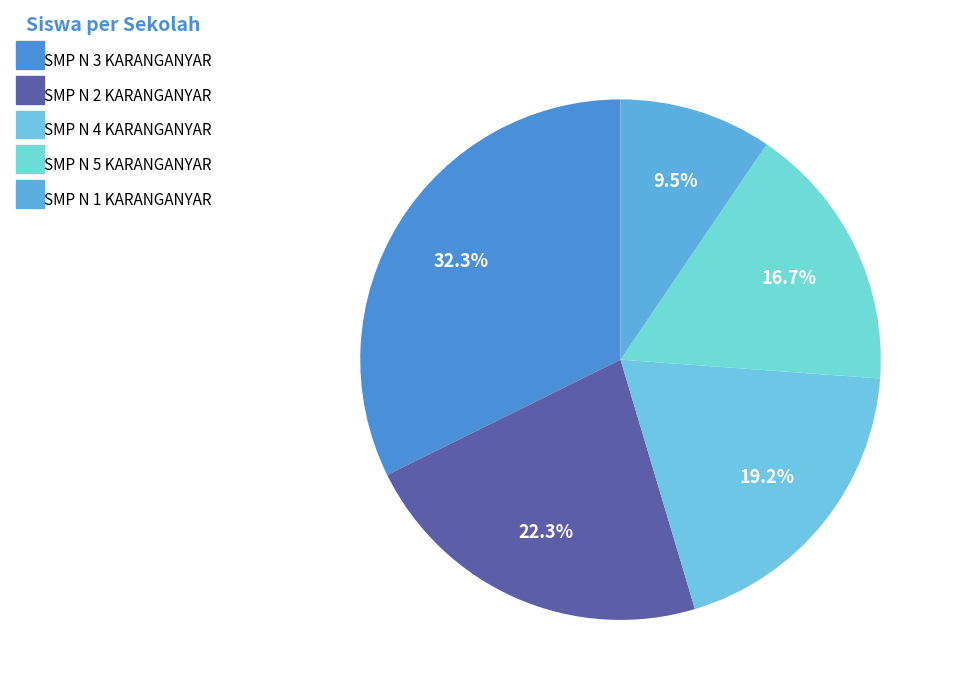

How many segments does this pie chart have?

5